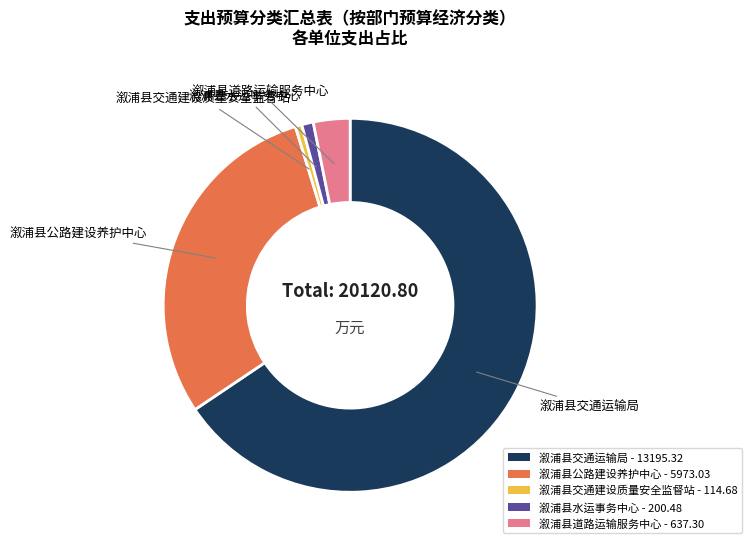

Does 溆浦县水运事务中心 - 200.48 account for over 50% of the chart?

No